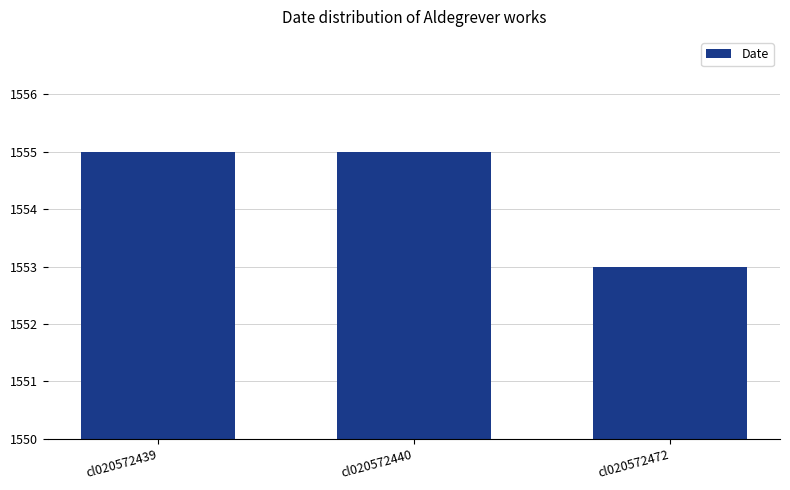

Is it true that the value at cl020572439 is 2655?

False